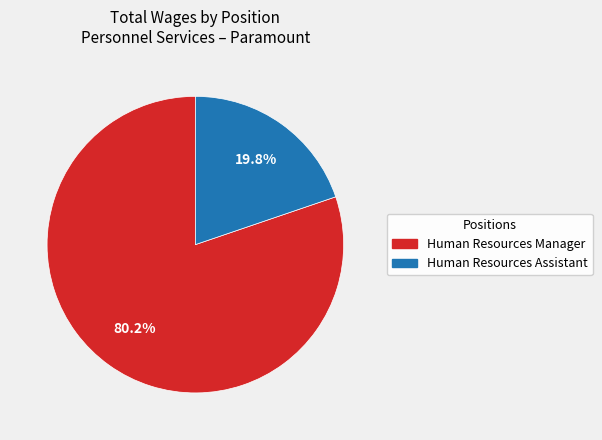

Count the number of slices in the pie.

2